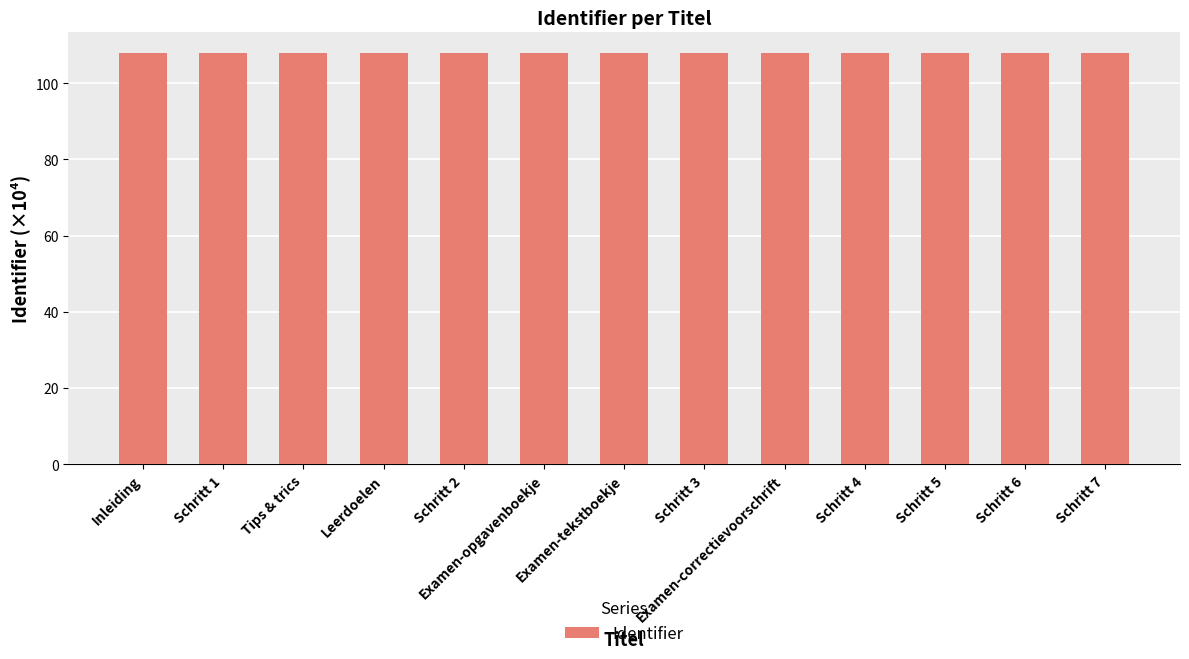

The value at Examen-correctievoorschrift is 107.9. True or false?

True